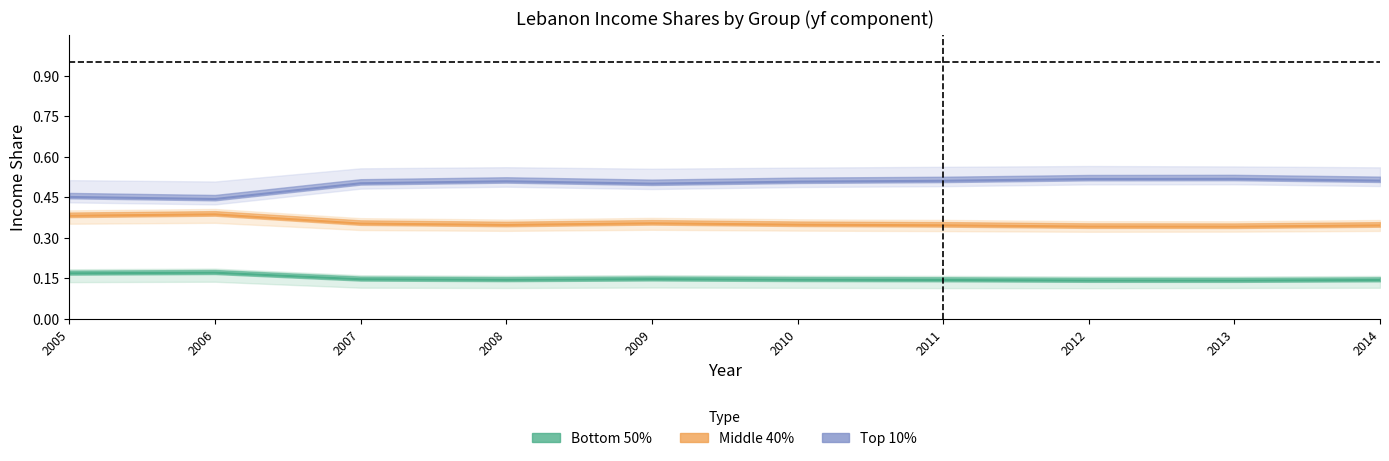

How many interior local valleys does the Bottom 50% series have?

2